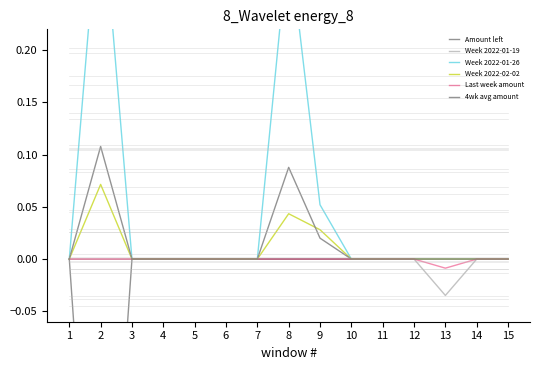

How many distinct data groups are displayed?

6